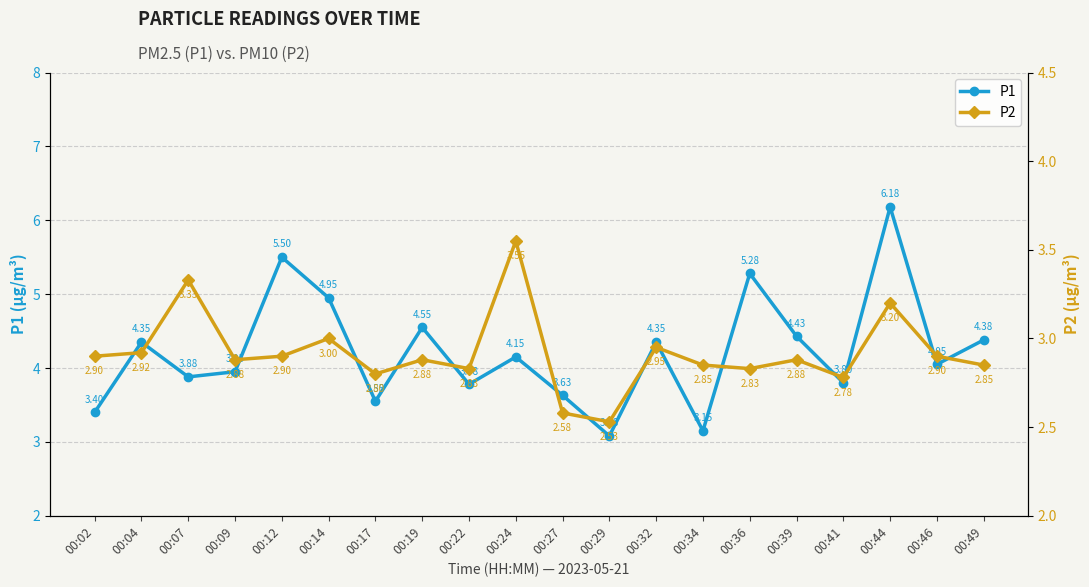

What is the difference between the highest and lowest values at 00:34?

0.3